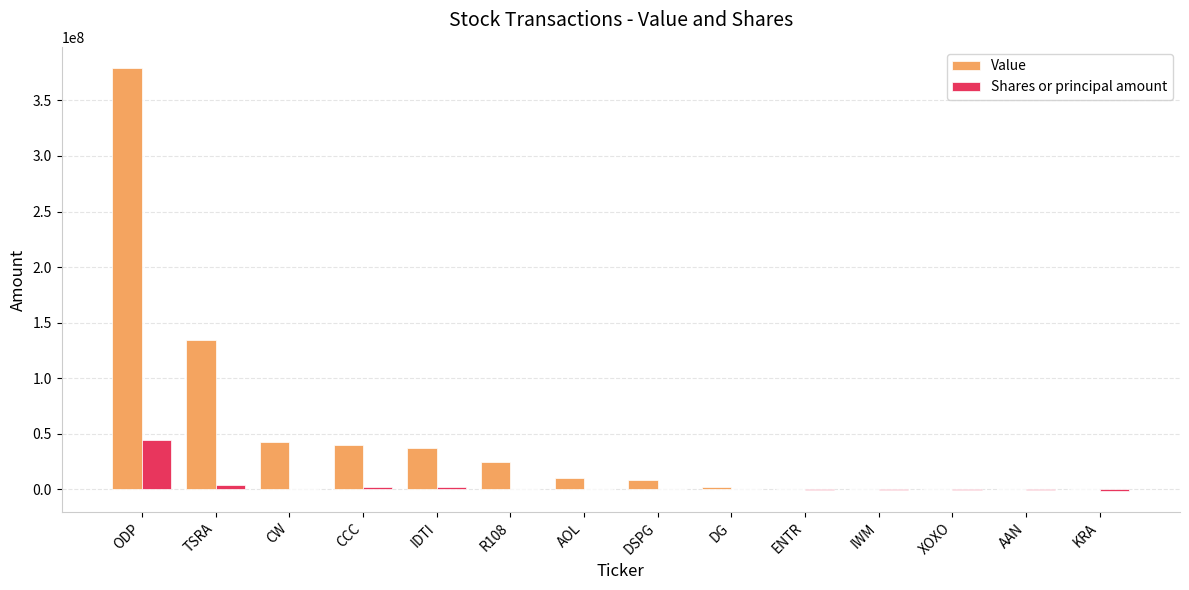

Which category has the highest value in the Shares or principal amount series?

ODP